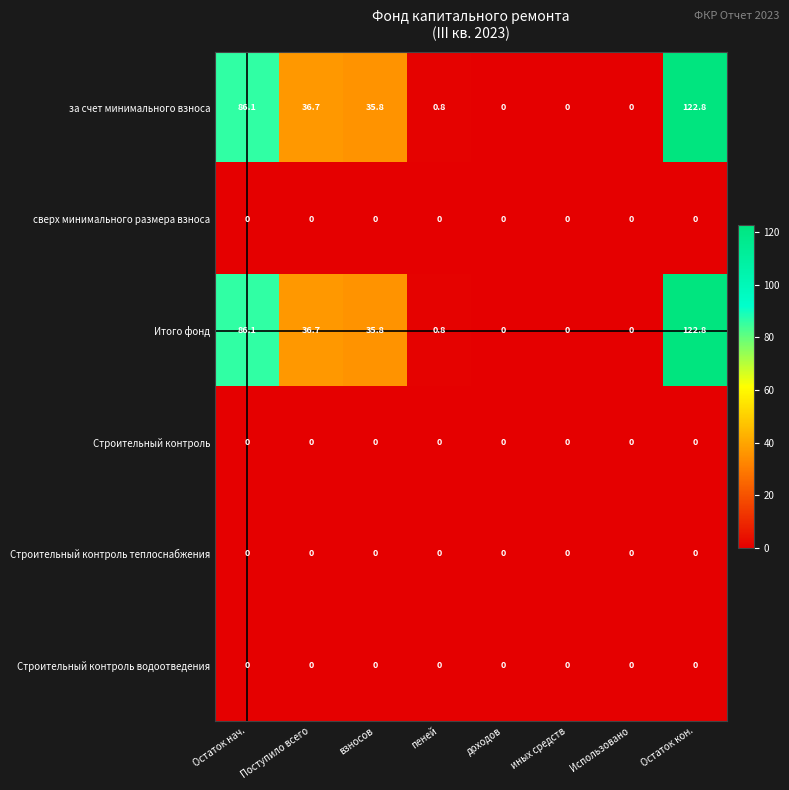

Where does the за счет минимального взноса series first go above 35?

Остаток нач.